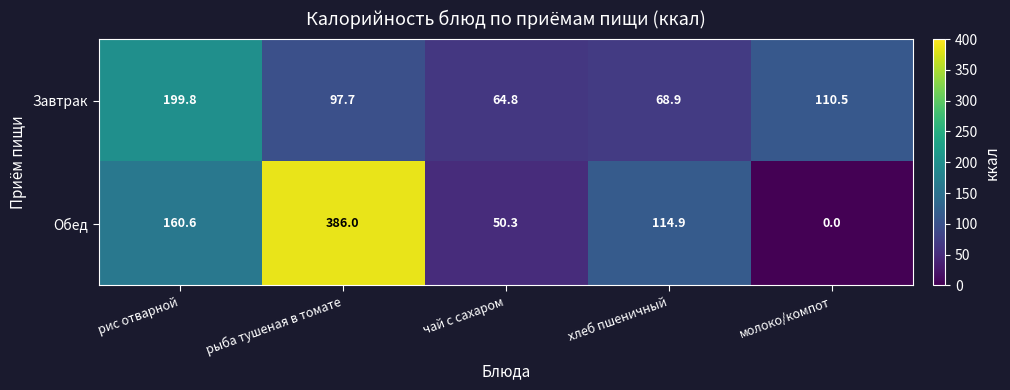

At how many categories does at least one series exceed 264?

1